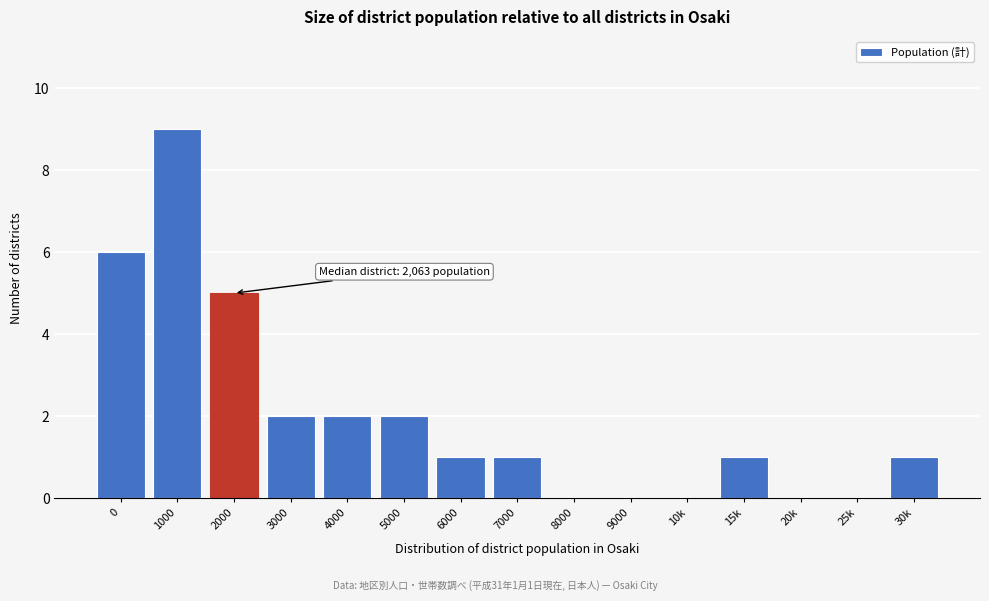

Reading right to left, list all the values displayed in this chart.

30k=1	25k=0	20k=0	15k=1	10k=0	9000=0	8000=0	7000=1	6000=1	5000=2	4000=2	3000=2	2000=5	1000=9	0=6